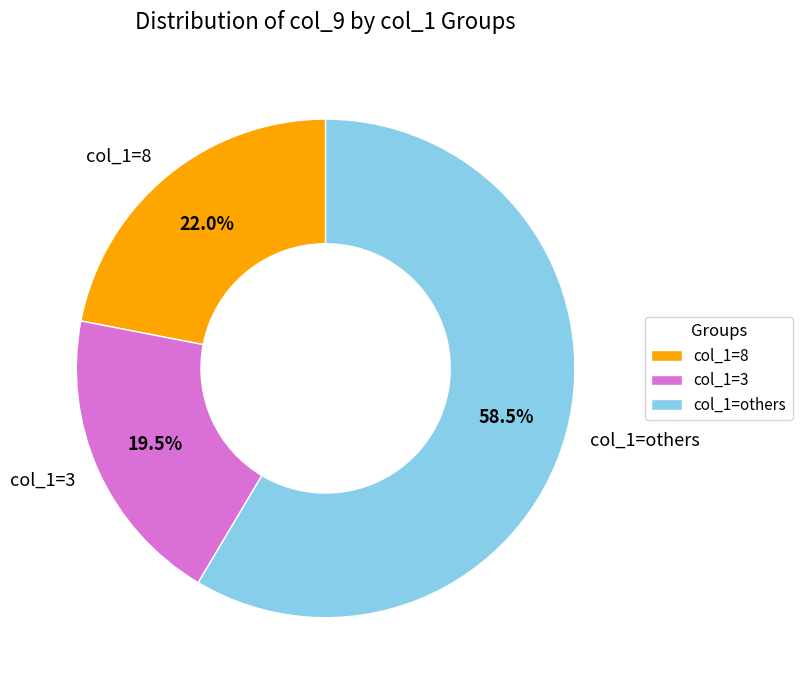

Which category has the smallest portion of the pie?

col_1=3